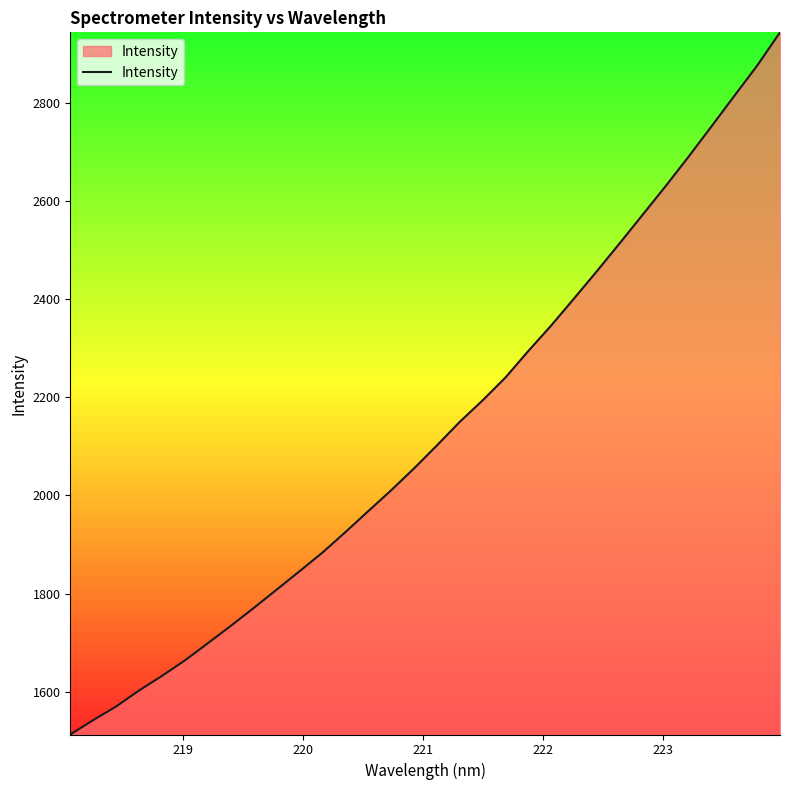

What is the maximum value shown in the chart?

2944.3